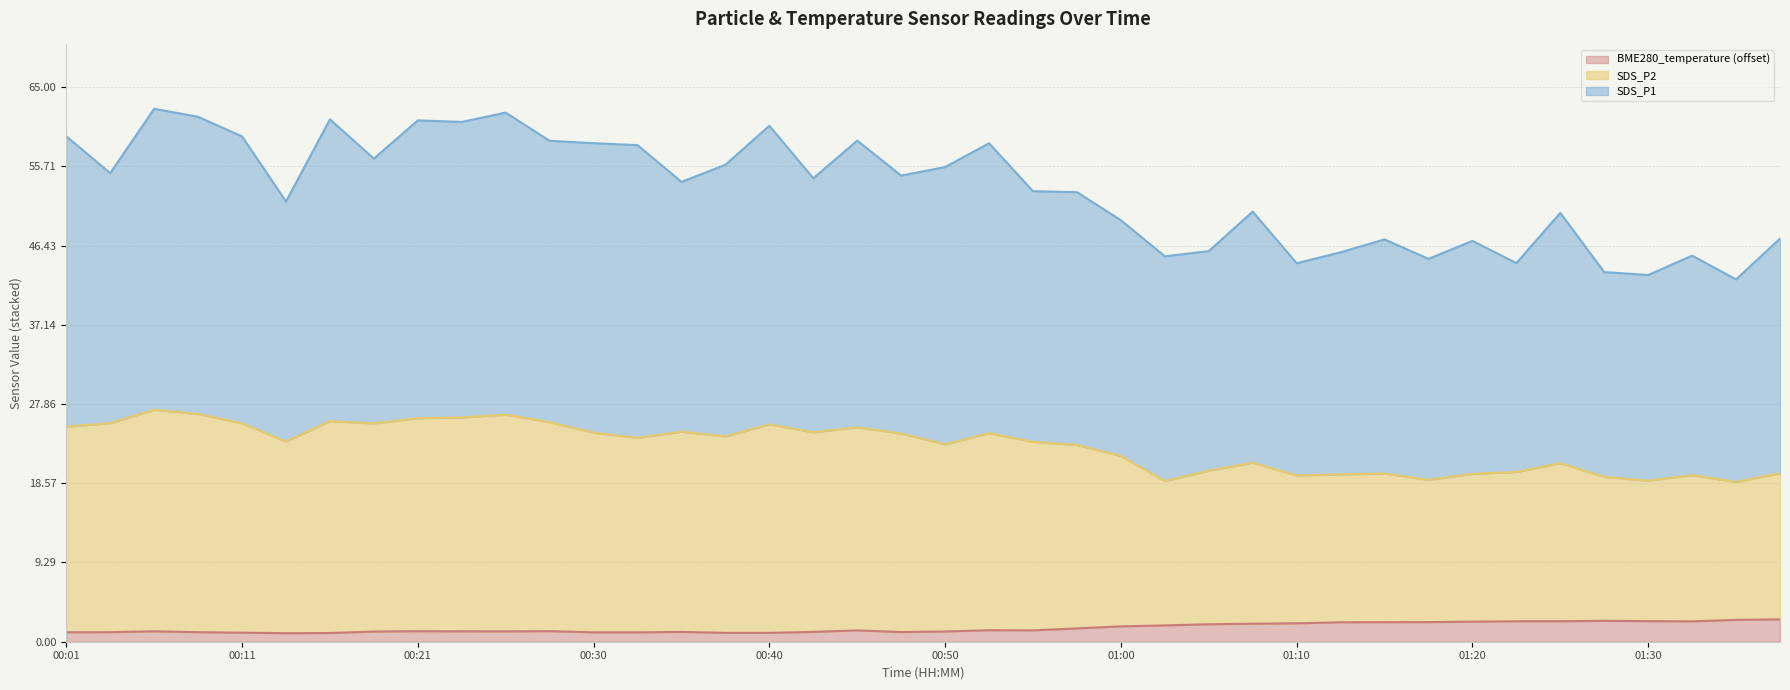

Between 00:11 and 00:38, which series saw the biggest shift?

SDS_P1